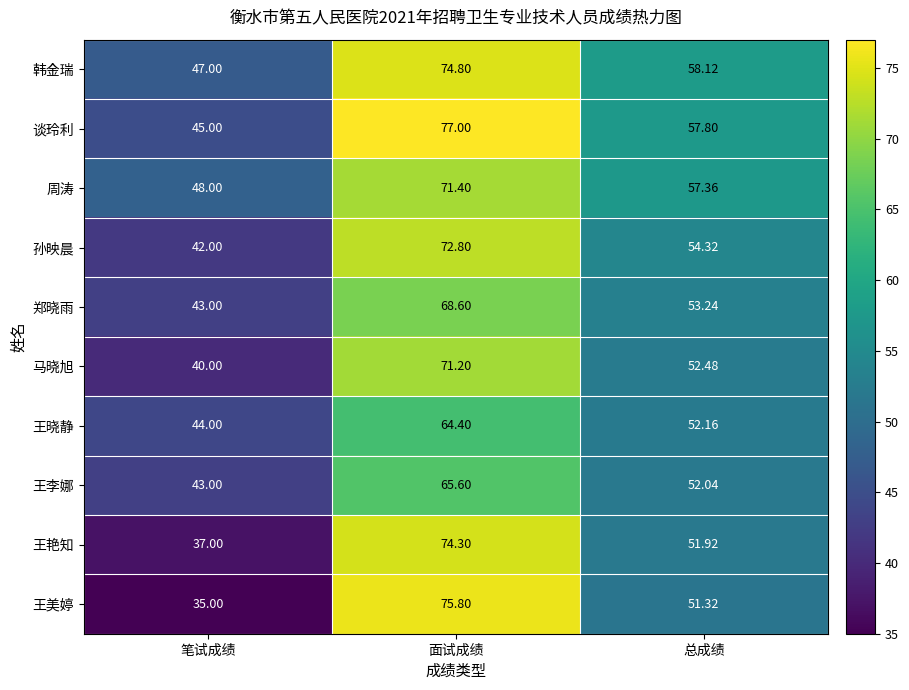

Which category has the lowest value across all series?

笔试成绩